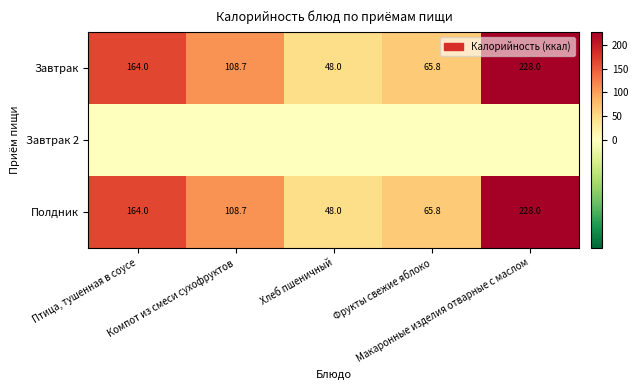

Which category has the lowest value across all series?

Птица, тушенная в соусе